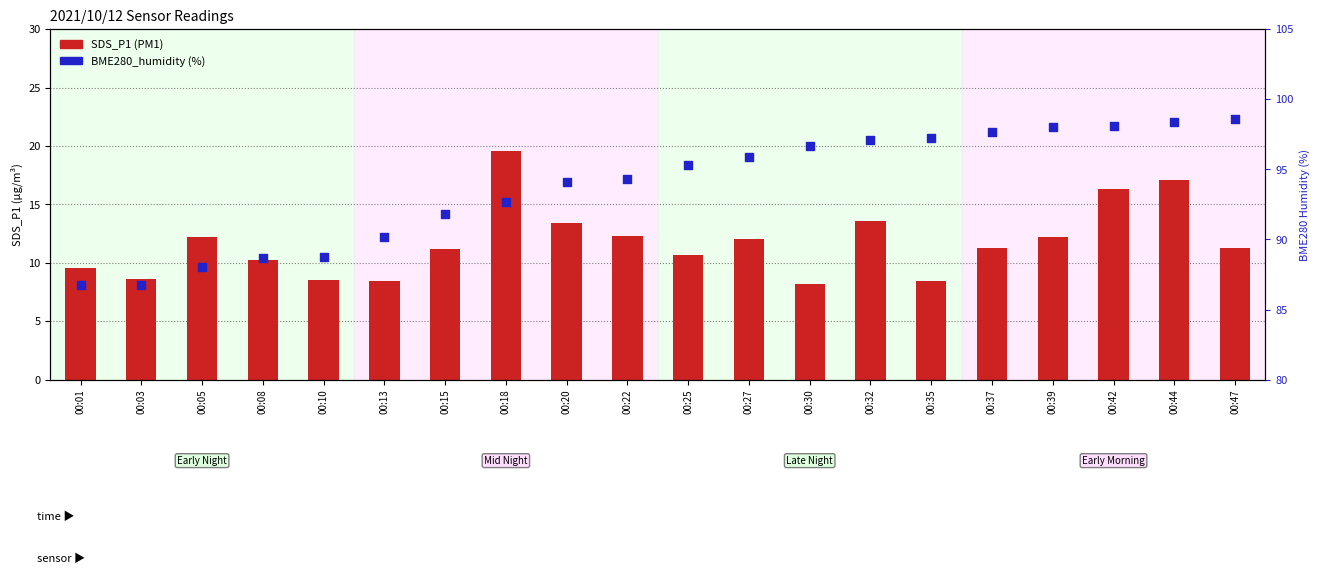

Is the value of BME280_humidity at 00:15 greater than the value of SDS_P1 at 00:03?

Yes